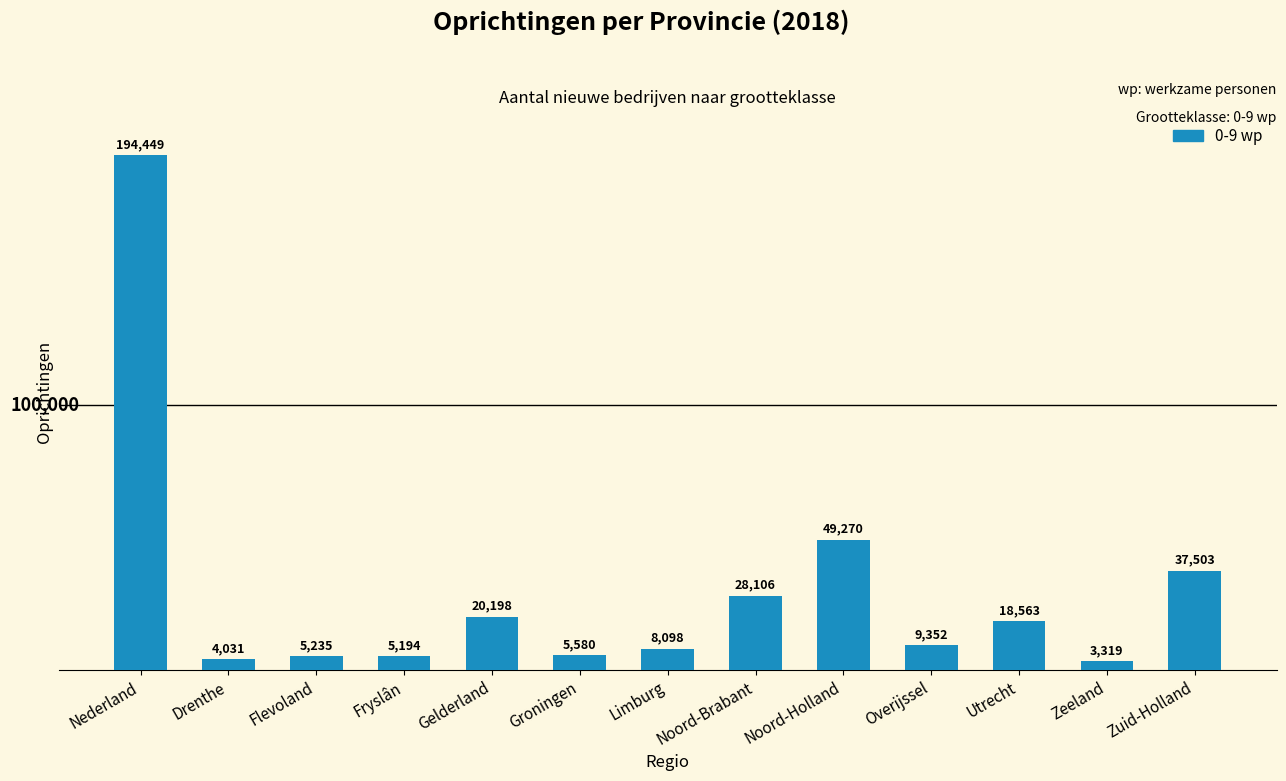

Which has a higher value, Flevoland or Utrecht?

Utrecht